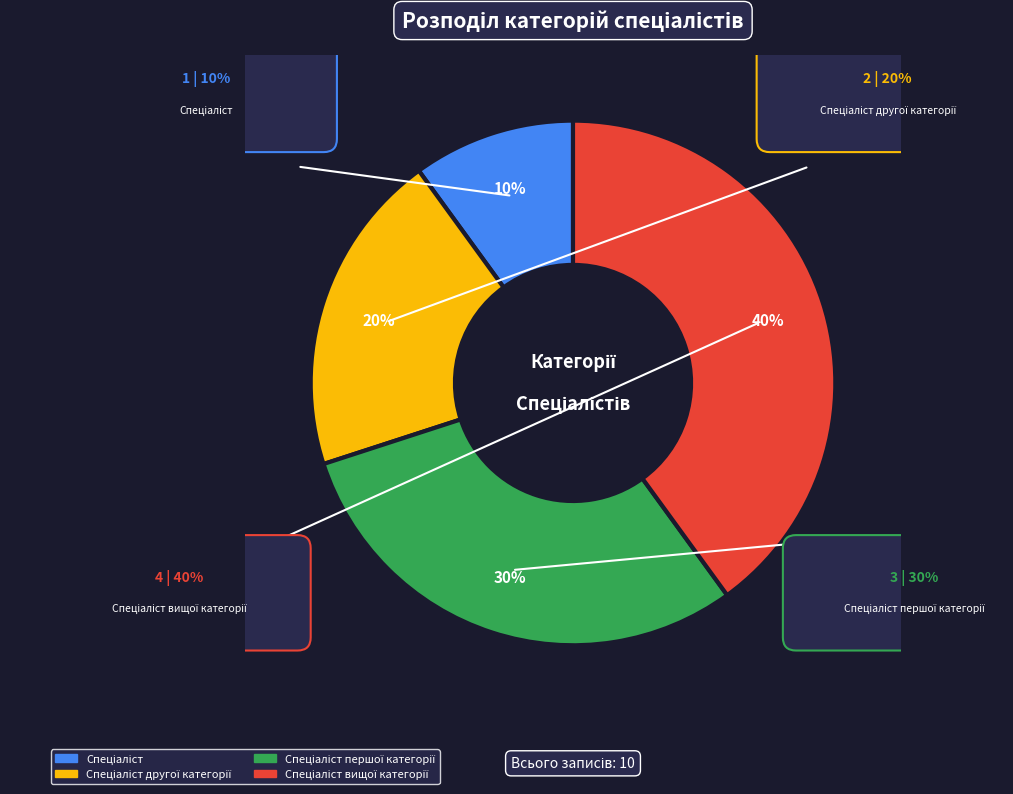

The Спеціаліст slice represents 10% of the pie. True or false?

True